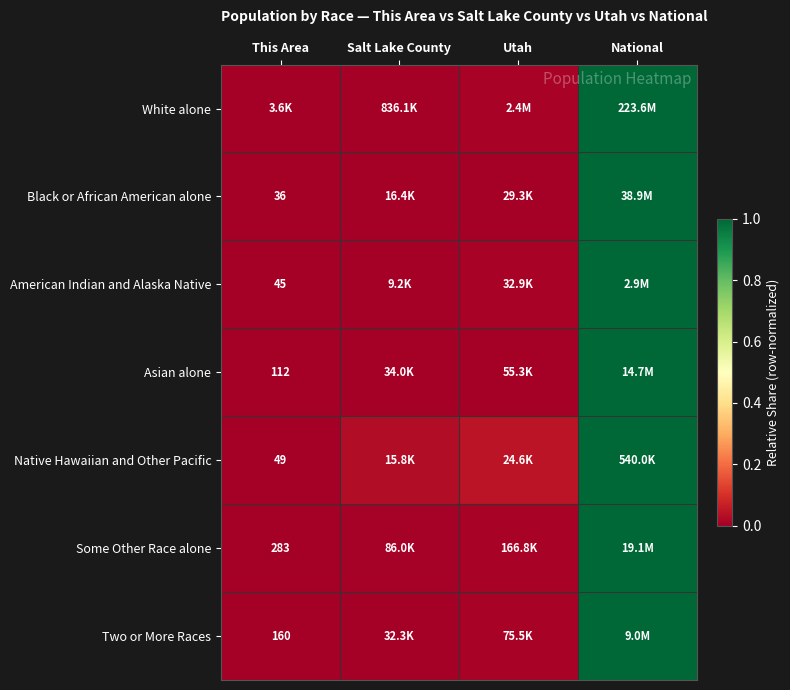

True or false: American Indian and Alaska Native has a value of 0.0 at Salt Lake County.

False